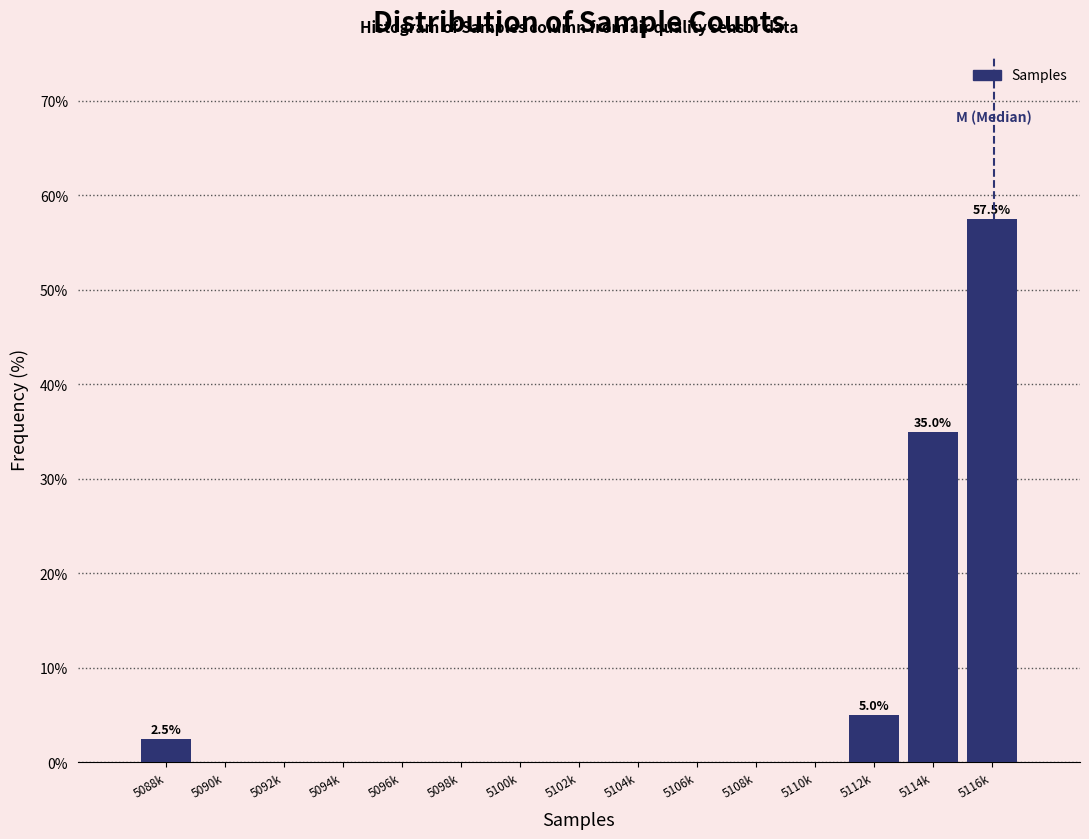

Reading left to right, extract all data points from this chart.

5088k=2.5	5090k=0.0	5092k=0.0	5094k=0.0	5096k=0.0	5098k=0.0	5100k=0.0	5102k=0.0	5104k=0.0	5106k=0.0	5108k=0.0	5110k=0.0	5112k=5.0	5114k=35.0	5116k=57.5